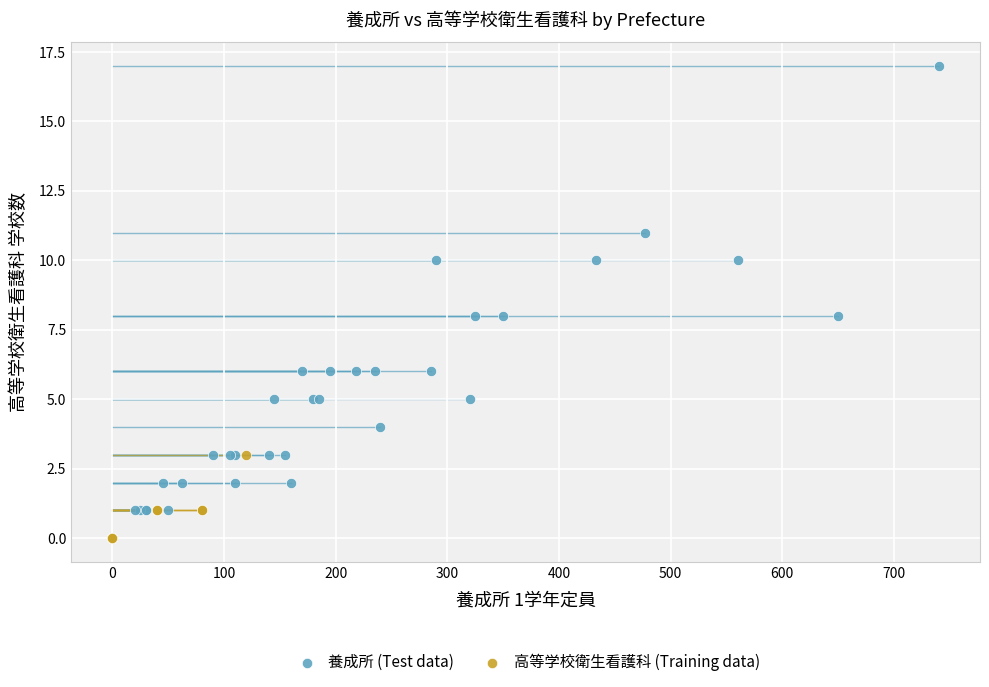

Which series has the widest spread of Y values?

養成所 (Test data)